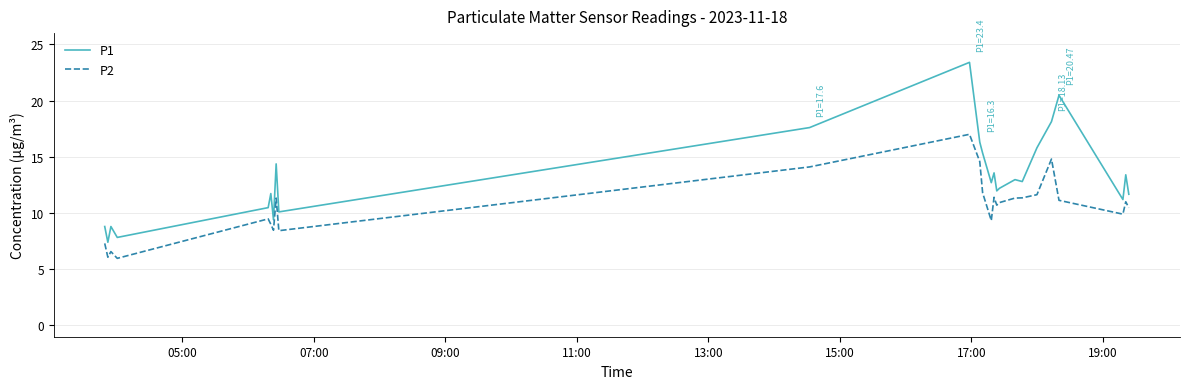

What is the maximum value for P1?

23.4